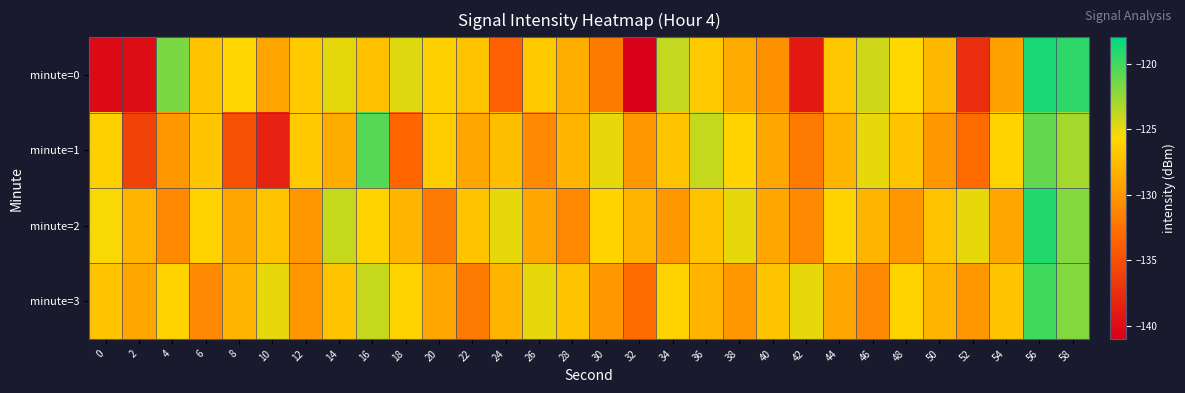

Which series has the largest range (max minus min)?

minute=0